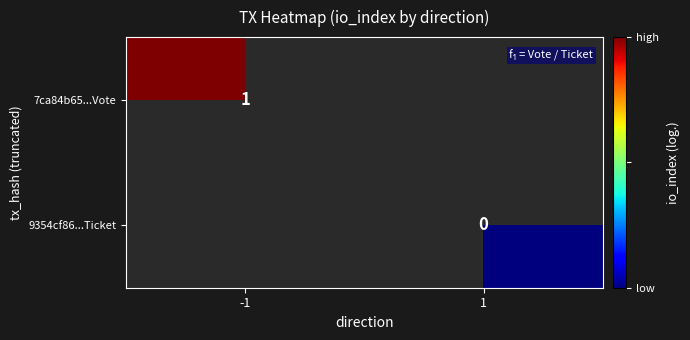

At how many categories does at least one series exceed 0?

1